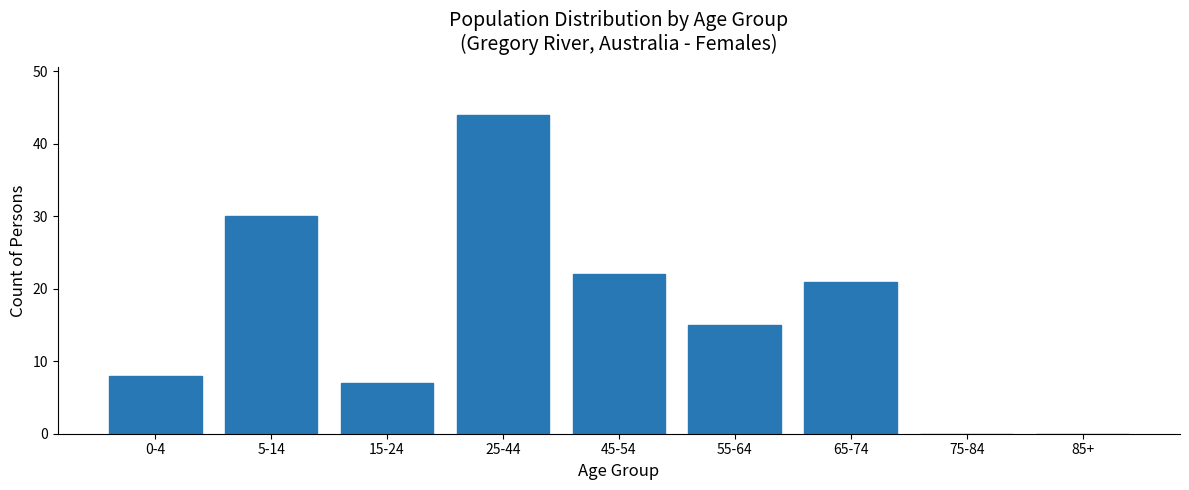

Reading right to left, list all the values displayed in this chart.

85+=0	75-84=0	65-74=21	55-64=15	45-54=22	25-44=44	15-24=7	5-14=30	0-4=8